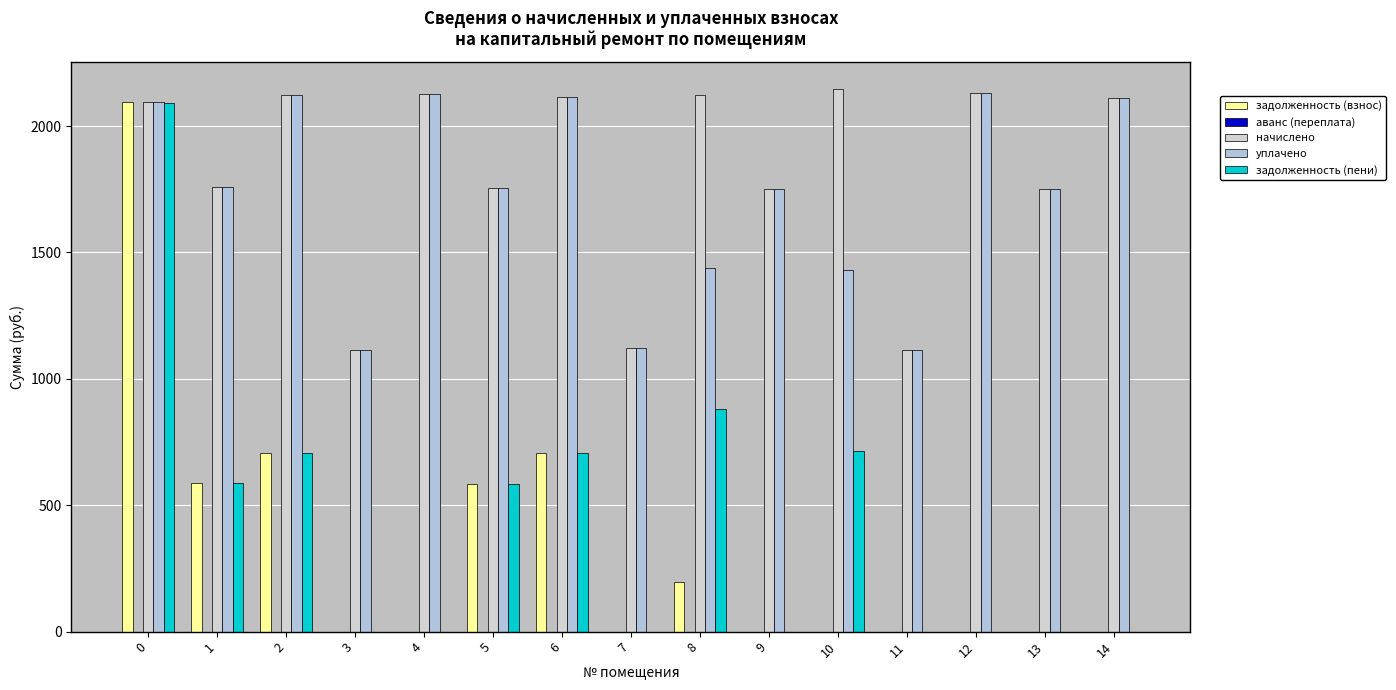

List the series in order of their peak value, highest first.

начислено, уплачено, задолженность (взнос), задолженность (пени), аванс (переплата)